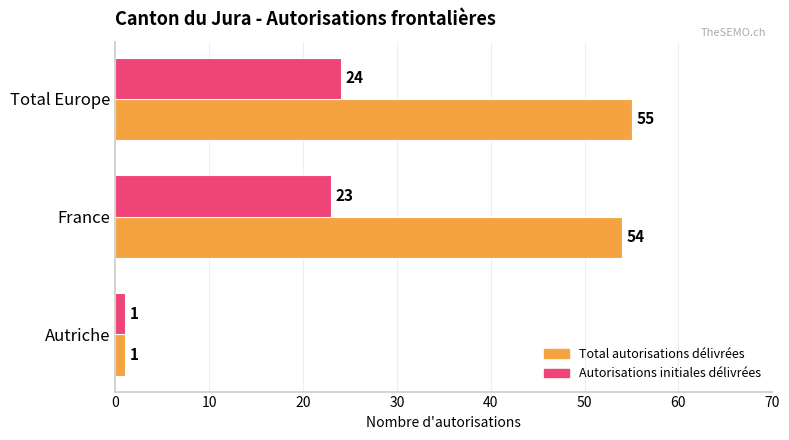

Which label corresponds to the smallest value in the chart?

Autriche